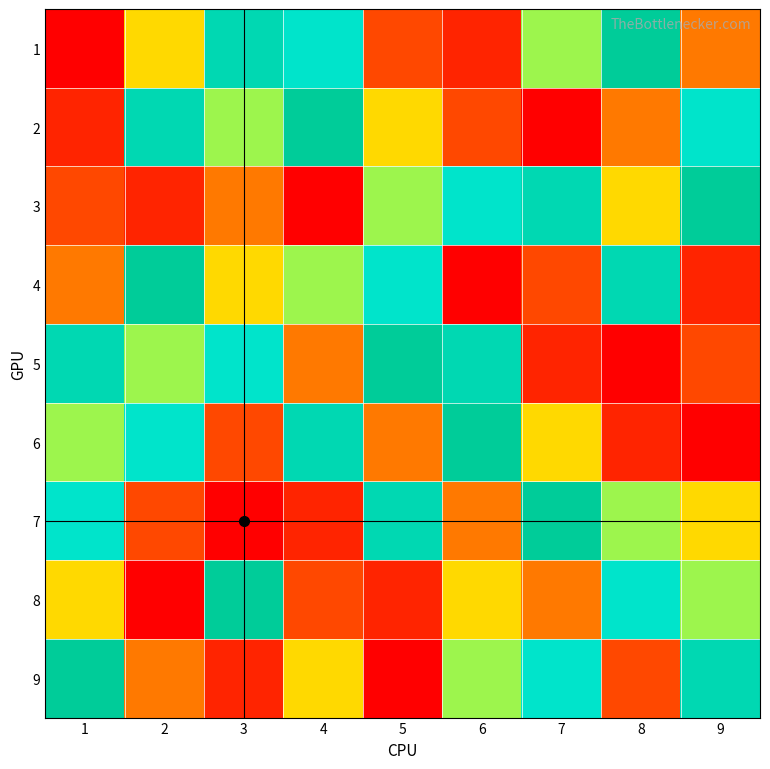

Rank the series by their maximum value, from lowest to highest.

8, 5, 3, 2, 4, 7, 9, 1, 6